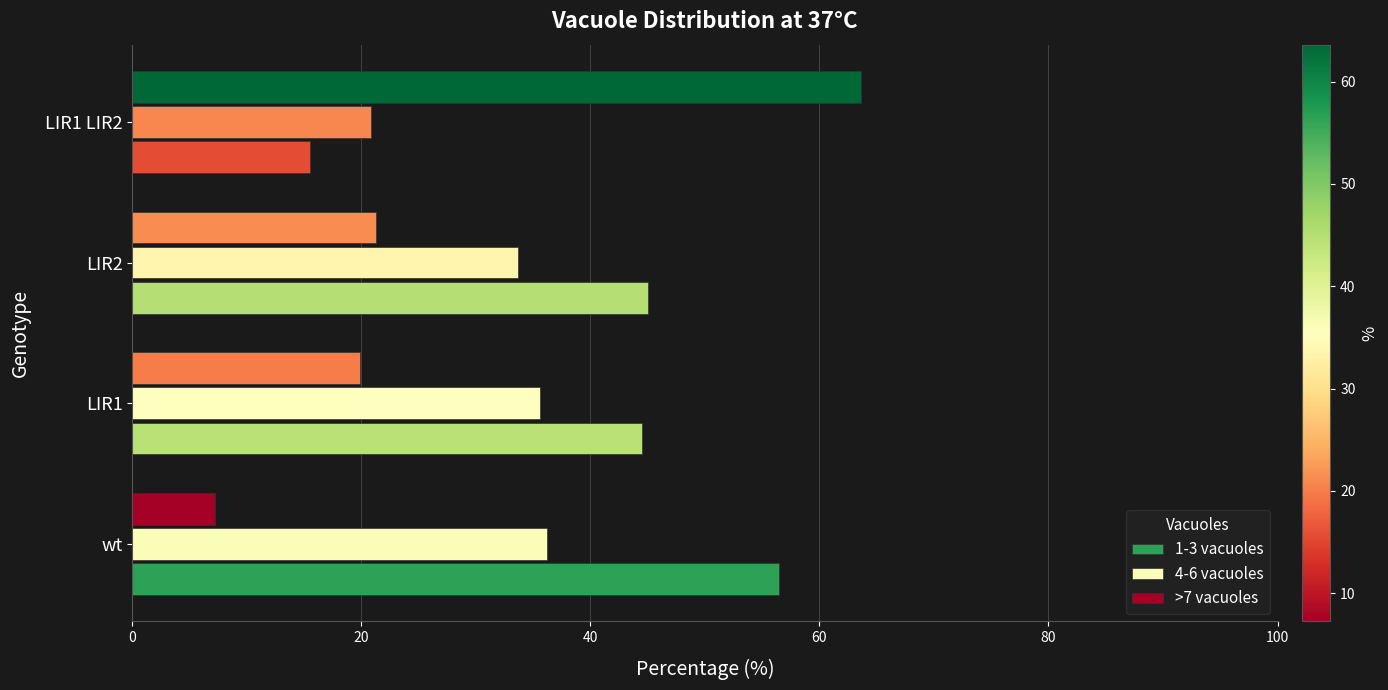

What is the highest value of the 4-6 vacuoles series?

36.2